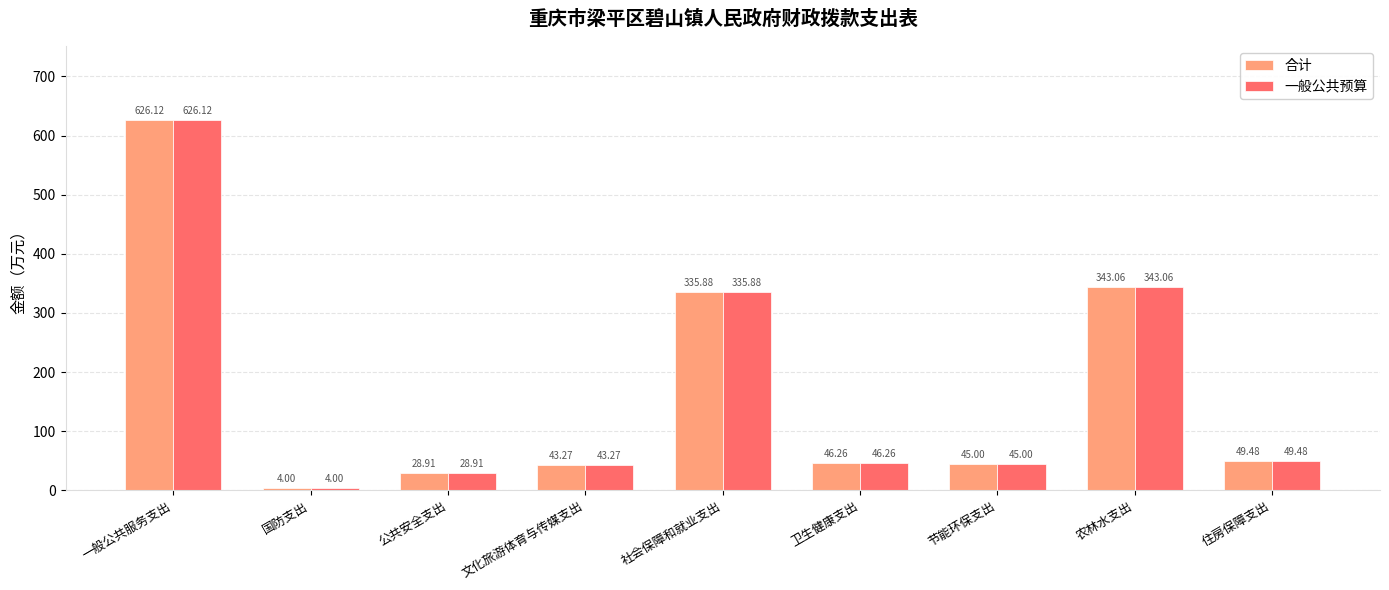

How many data points in 合计 are less than 46?

4